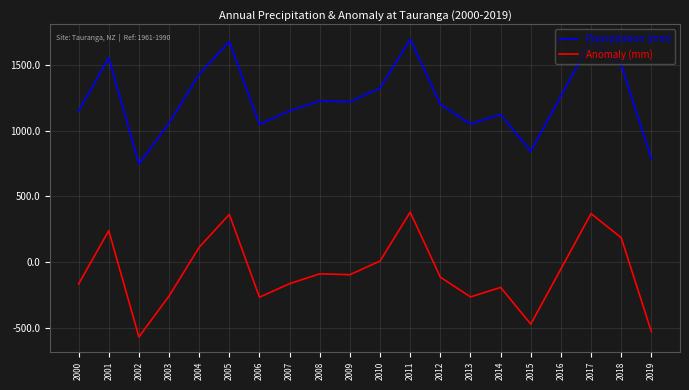

True or false: Precipitation (mm) has a value of 1502.8 at 2018.

True